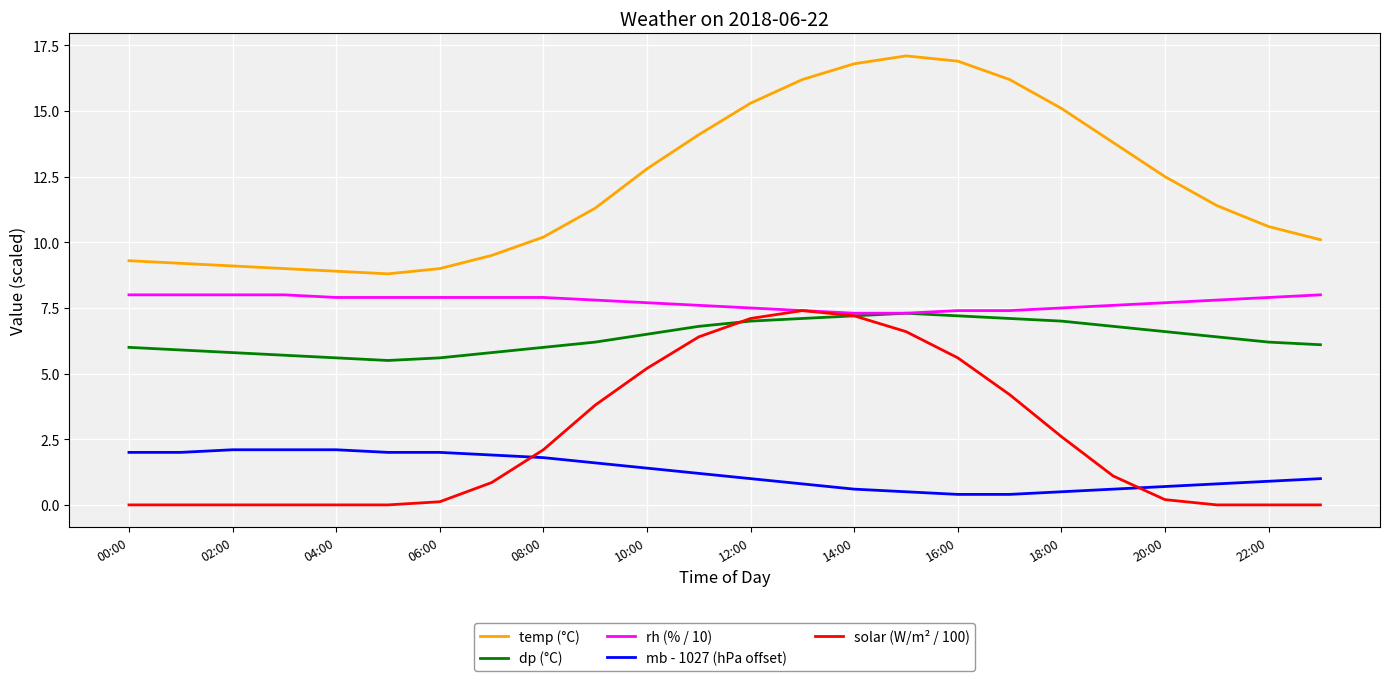

True or false: dp (°C) and mb - 1027 (hPa offset) intersect in this chart.

False